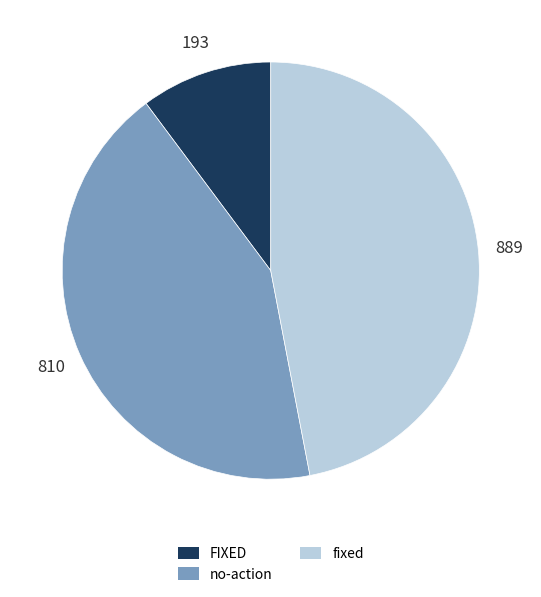

Between fixed and no-action, which is larger?

fixed